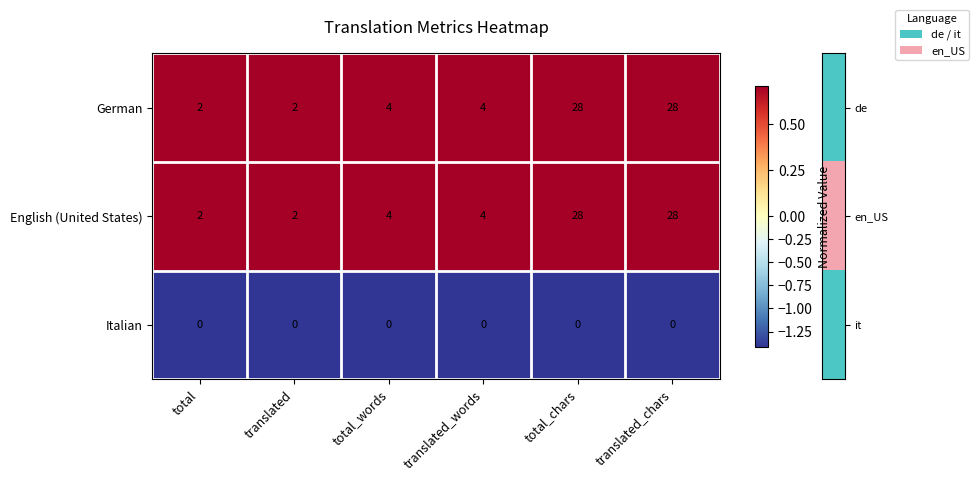

What is the spread (max minus min) of values at total?

2